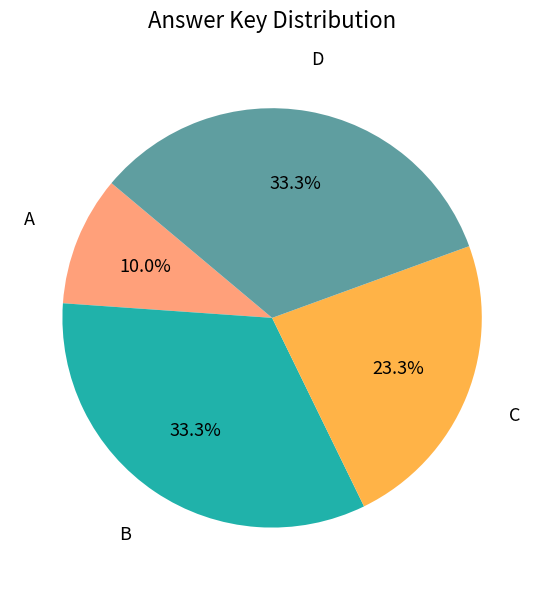

What is the smallest slice in the pie chart?

A